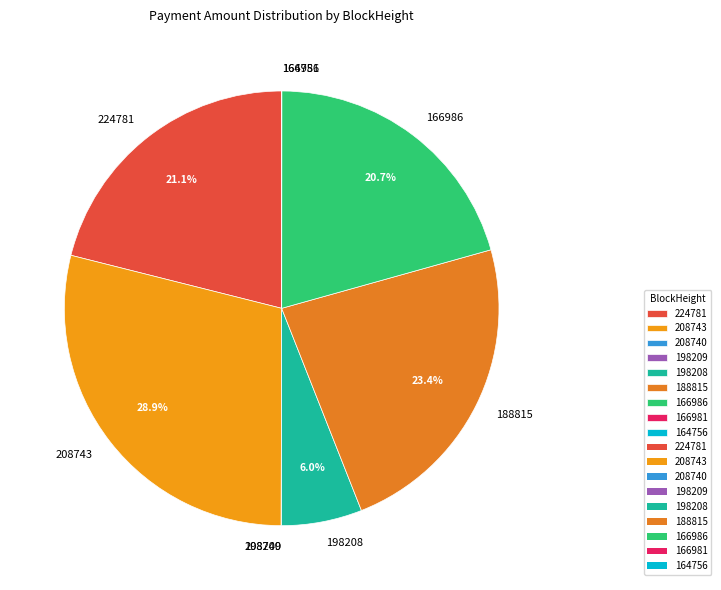

Is there a majority slice in this chart?

No